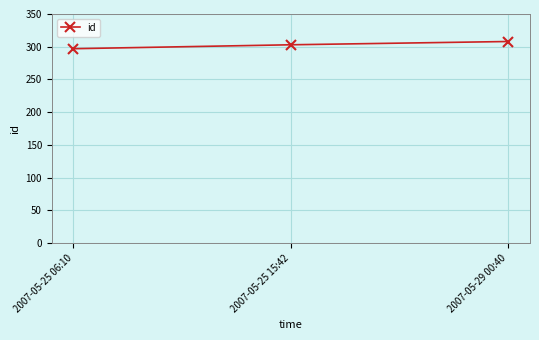

How many data points does each series have?

3